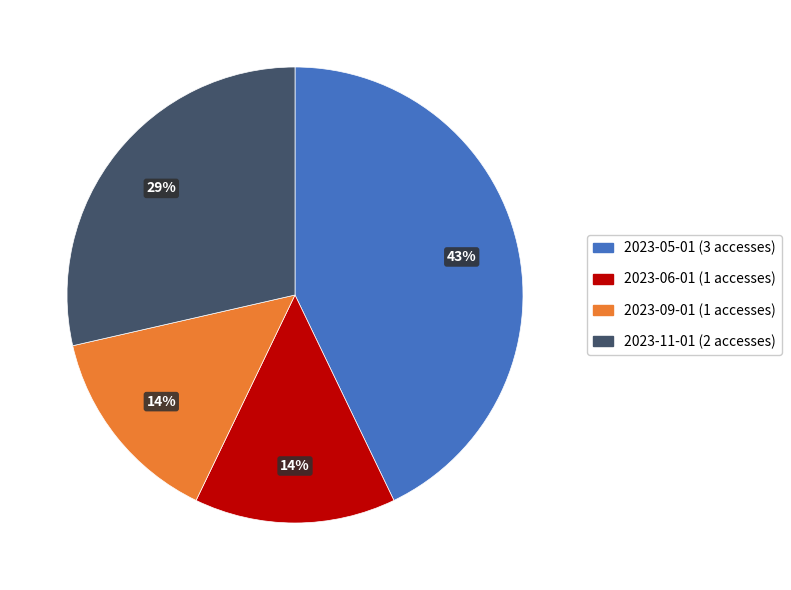

To the nearest percent, what is the average slice percentage?

25%